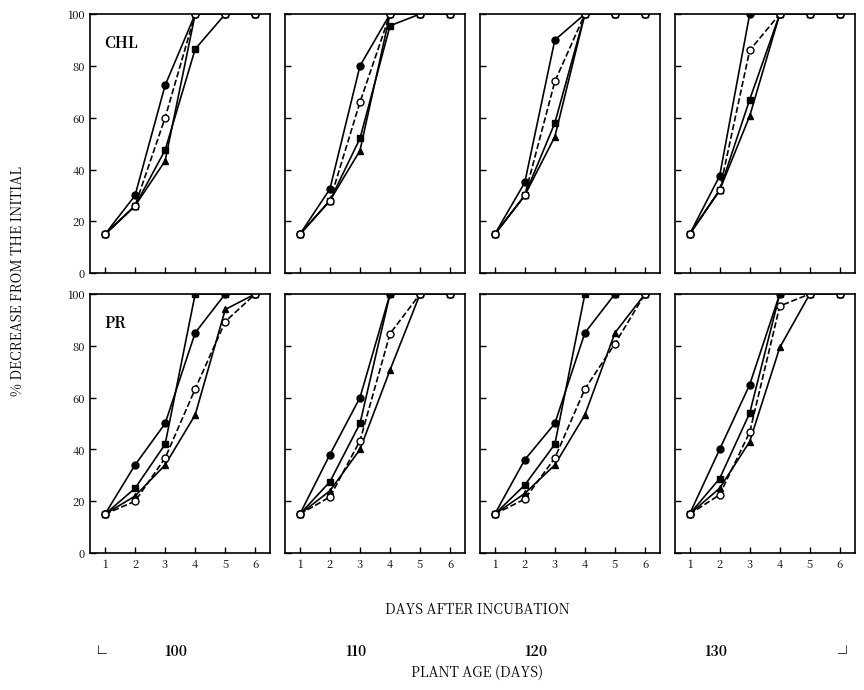

True or false: triangle has more than 1 interior local peaks.

False